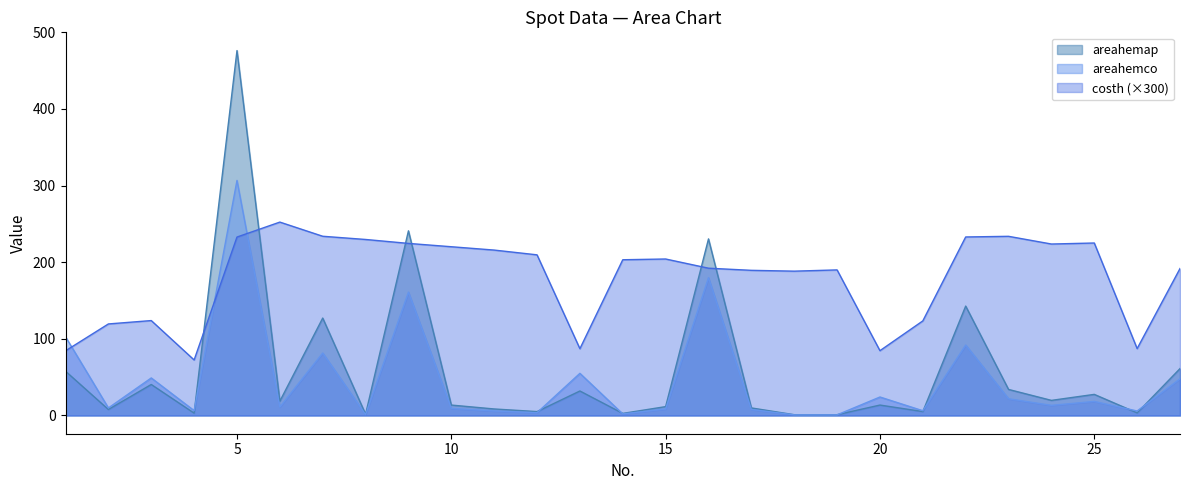

What is the total value across all series at 6?

282.2